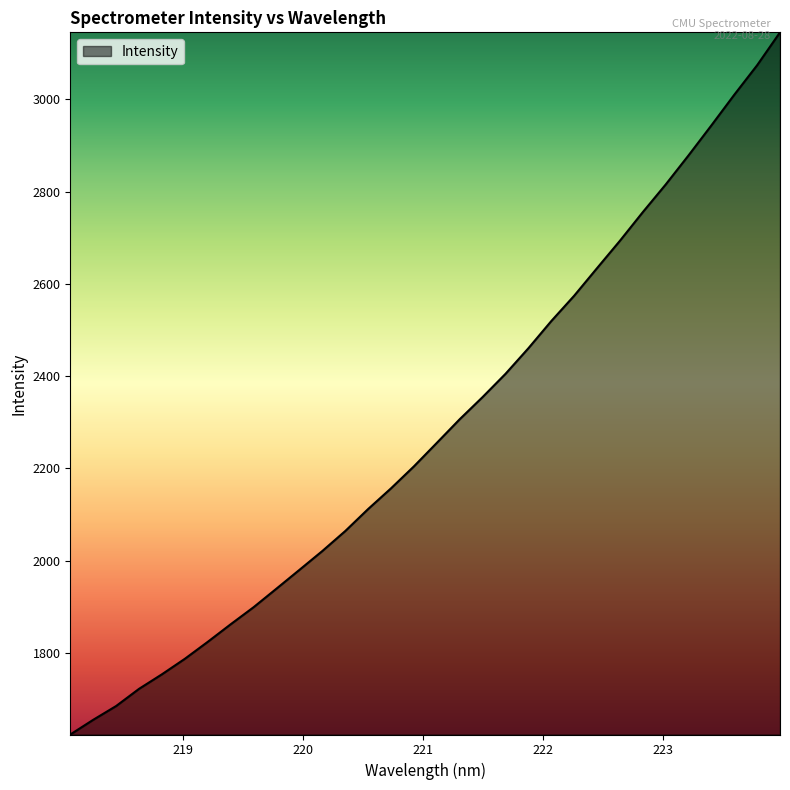

What is the smallest value displayed?

1623.1